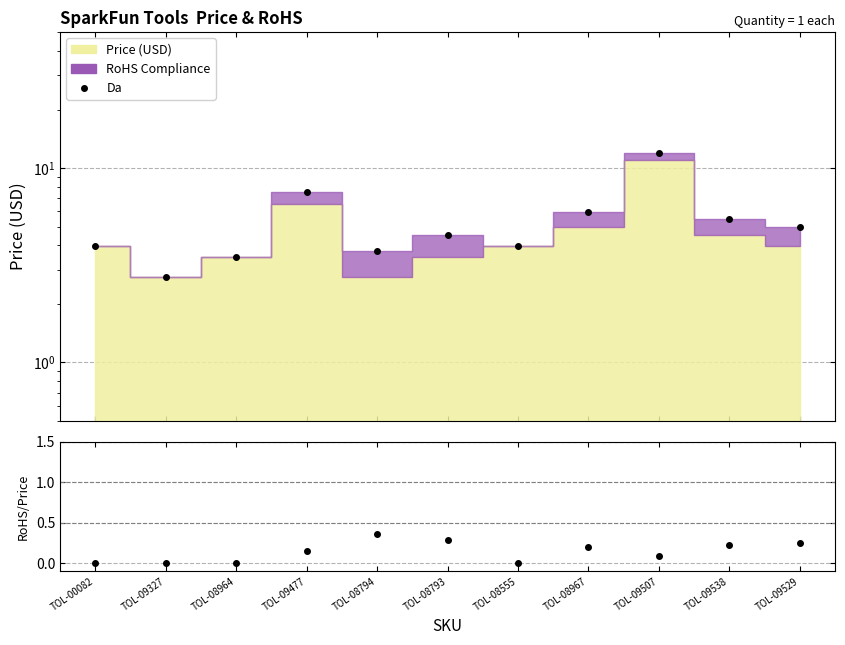

Rank the categories by Da value from lowest to highest.

TOL-09327, TOL-08964, TOL-08794, TOL-00082, TOL-08555, TOL-08793, TOL-09529, TOL-09538, TOL-08967, TOL-09477, TOL-09507